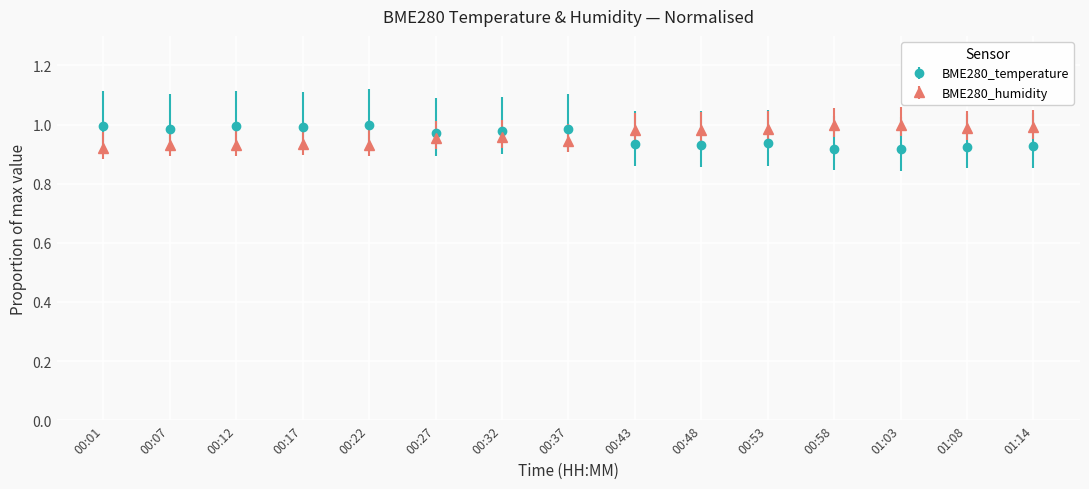

At 00:01, list the series in order from largest to smallest.

BME280_temperature, BME280_humidity